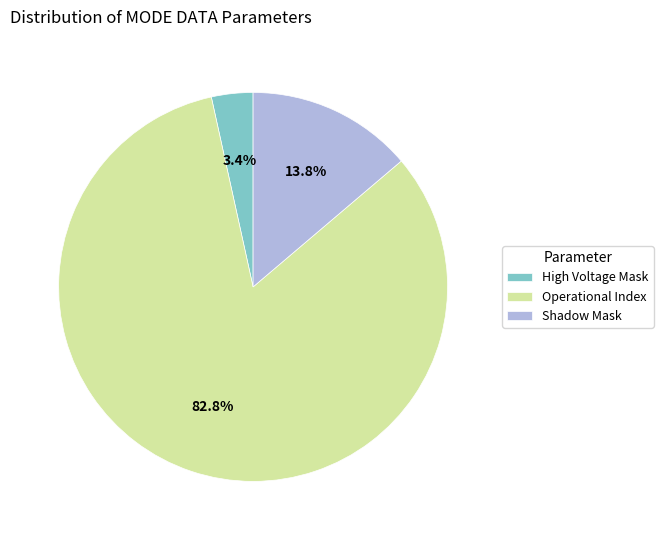

Which has a higher value, Shadow Mask or Operational Index?

Operational Index